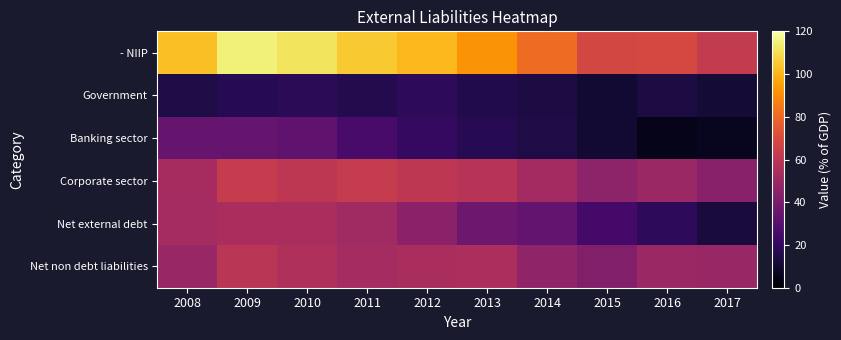

Count the number of categories in the chart.

10